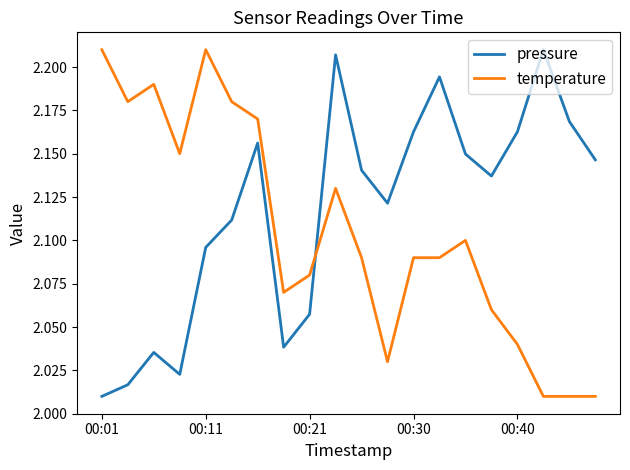

Rank the series by their average value, from lowest to highest.

temperature, pressure